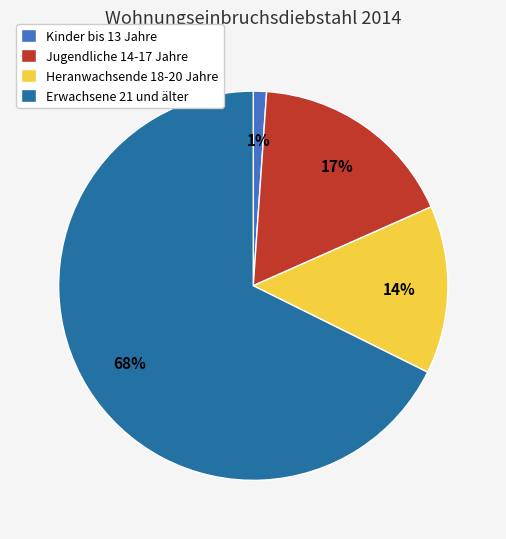

Is there a majority slice in this chart?

Yes